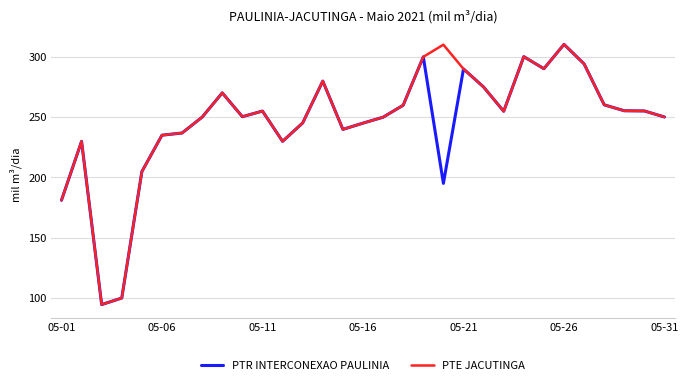

How many lines are shown in the chart?

2